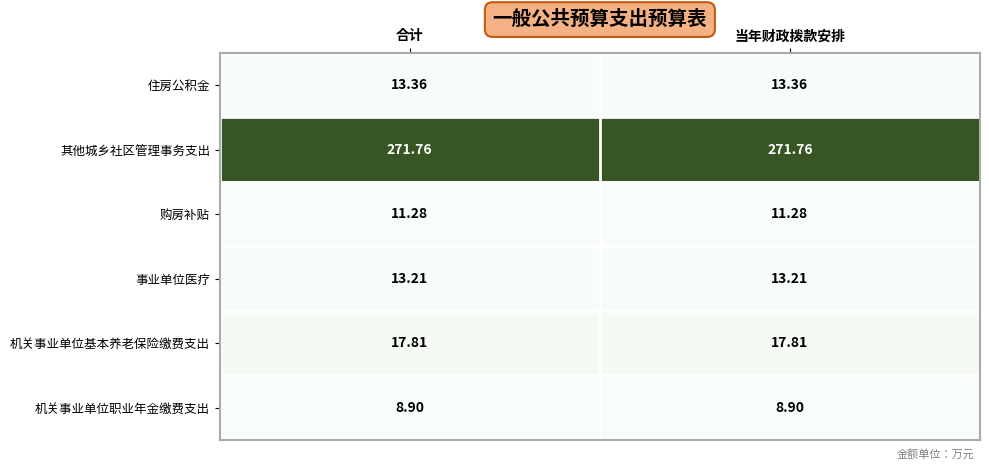

Rank the series at 合计 from highest to lowest value.

其他城乡社区管理事务支出, 机关事业单位基本养老保险缴费支出, 住房公积金, 事业单位医疗, 购房补贴, 机关事业单位职业年金缴费支出